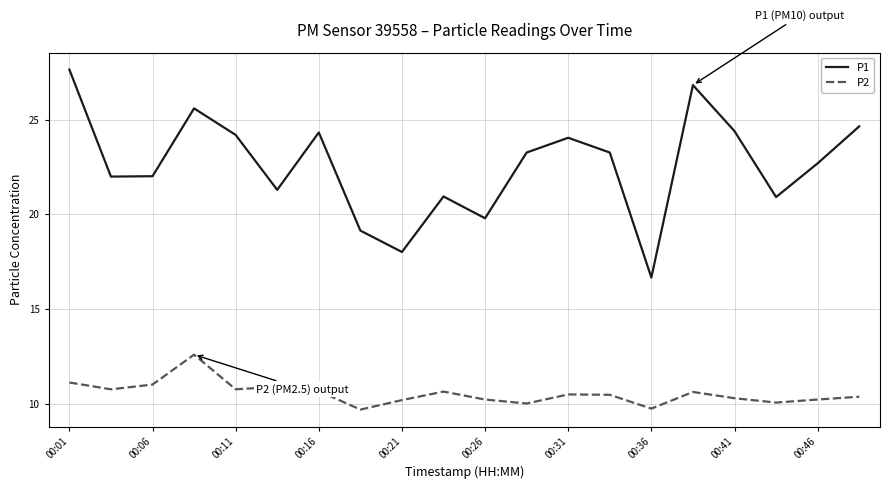

True or false: P1 and P2 intersect in this chart.

False